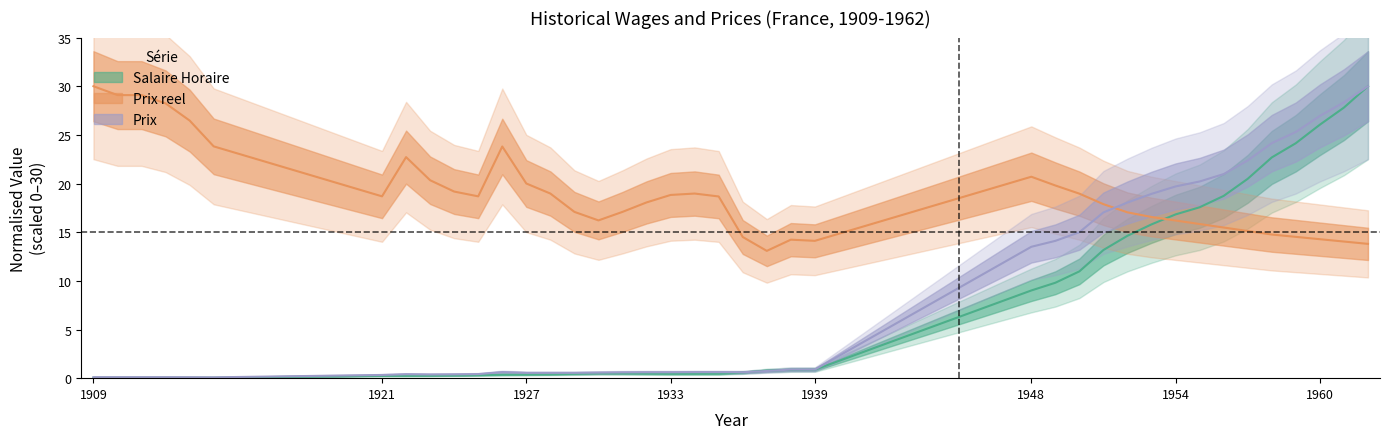

At which category does the chart reach its peak across all series?

1962